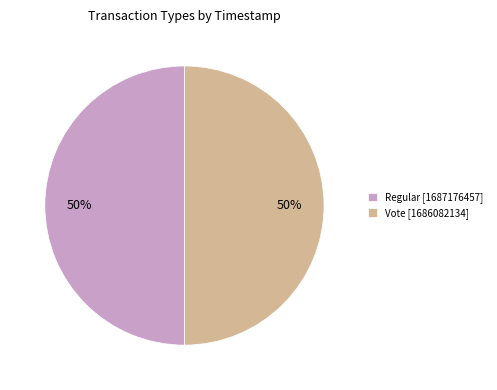

Is it true that Regular is 59% of the pie?

False